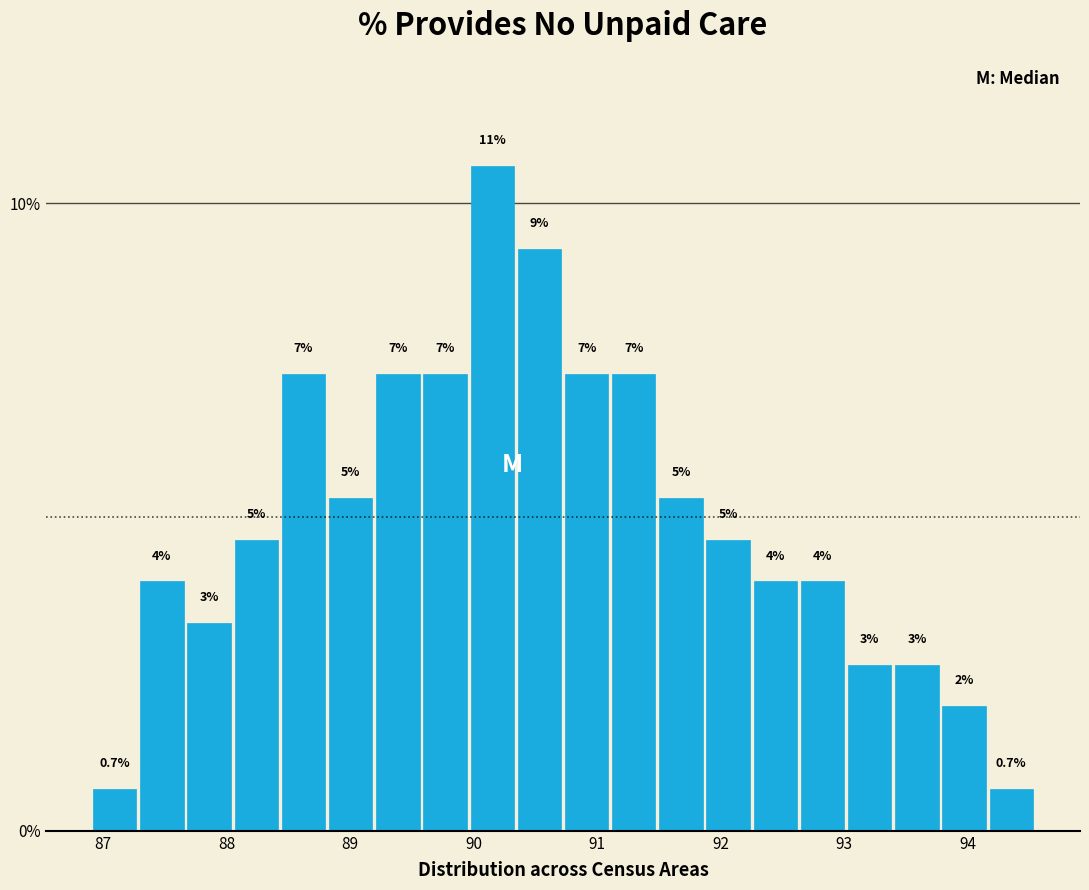

Around what value on the x-axis is the tallest bar? Give the approximate position of its centre, as read against the axis.

90.2